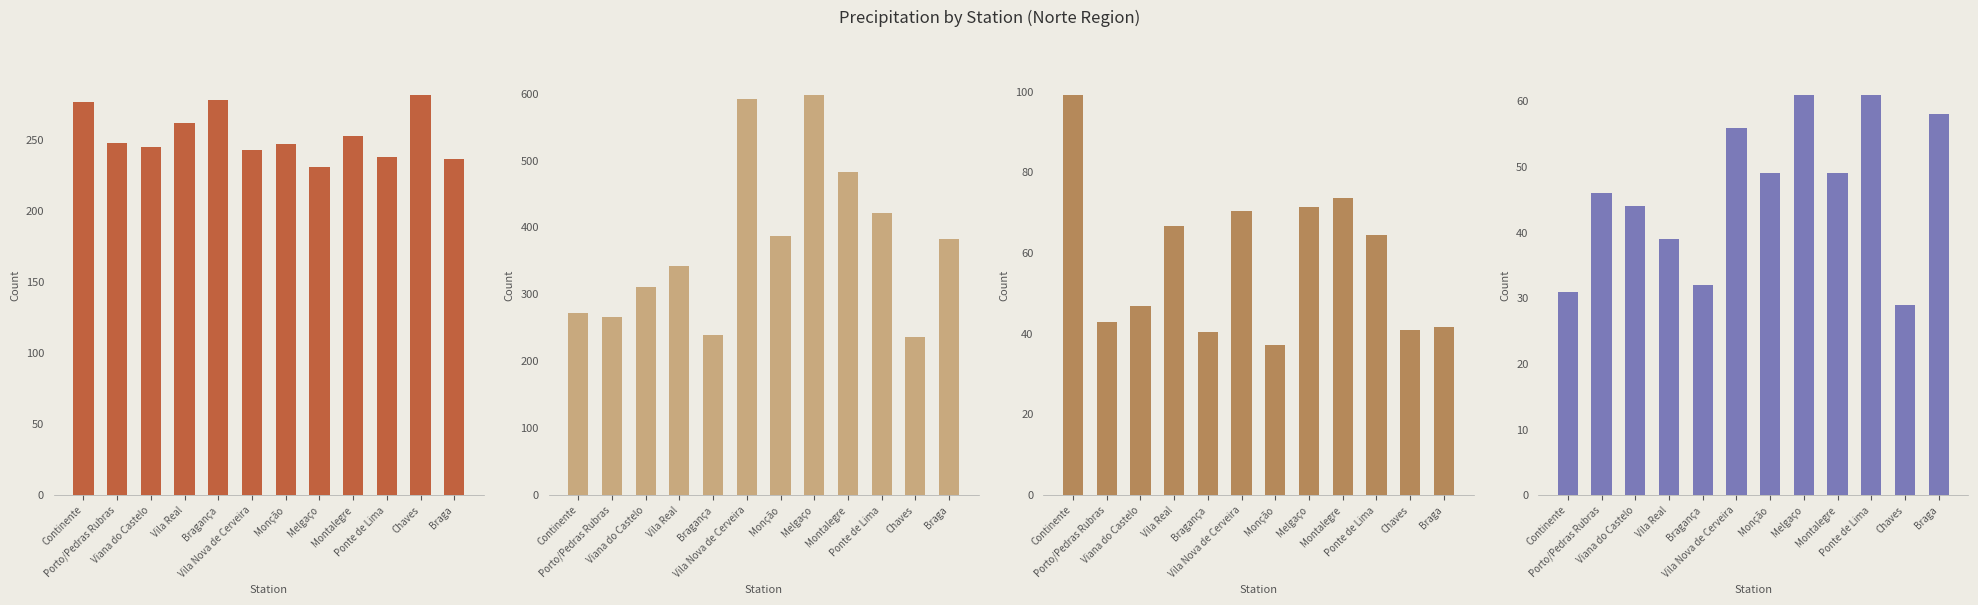

List the series in order of their peak value, highest first.

Total precipitação mês maior, Dias sem precipitação, Máxima precipitação diária (mm), Dias c/ precipitação >1mm